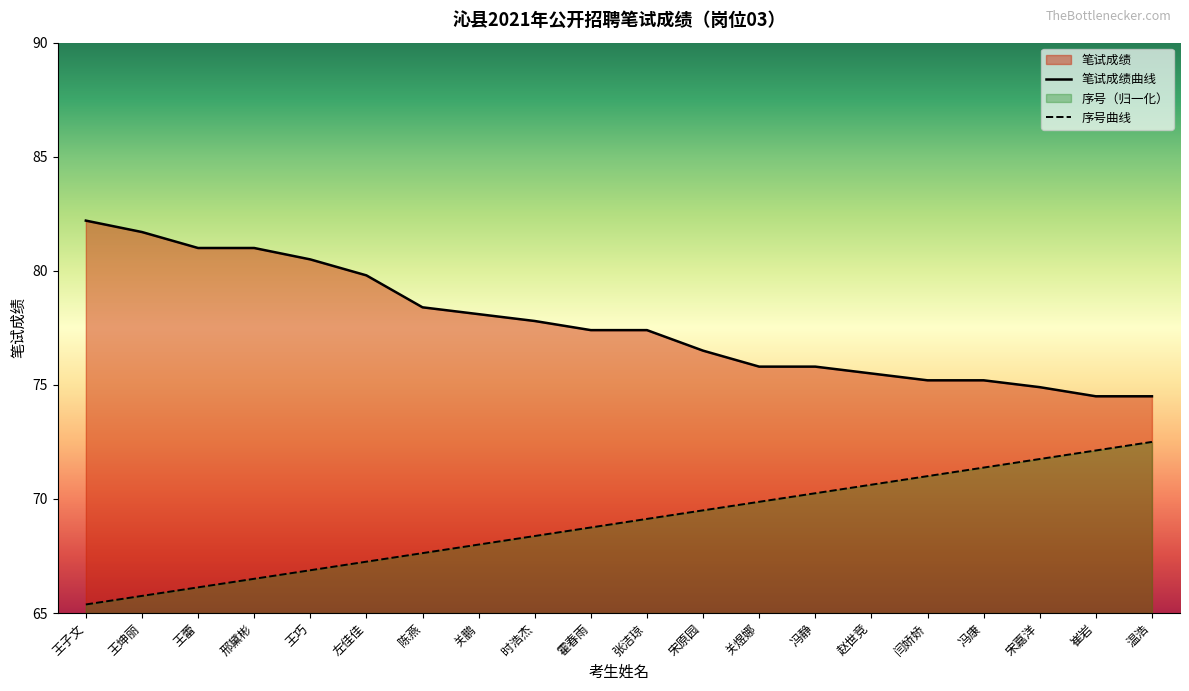

Rank the categories by 笔试成绩 value from highest to lowest.

王子文, 王坤丽, 王蕾, 邢黛彬, 王巧, 左佳佳, 陈燕, 关鹏, 时浩杰, 霍春雨, 张洁琼, 宋原园, 关煜娜, 冯静, 赵世竞, 闫娇娇, 冯康, 宋嘉洋, 崔岩, 温浩